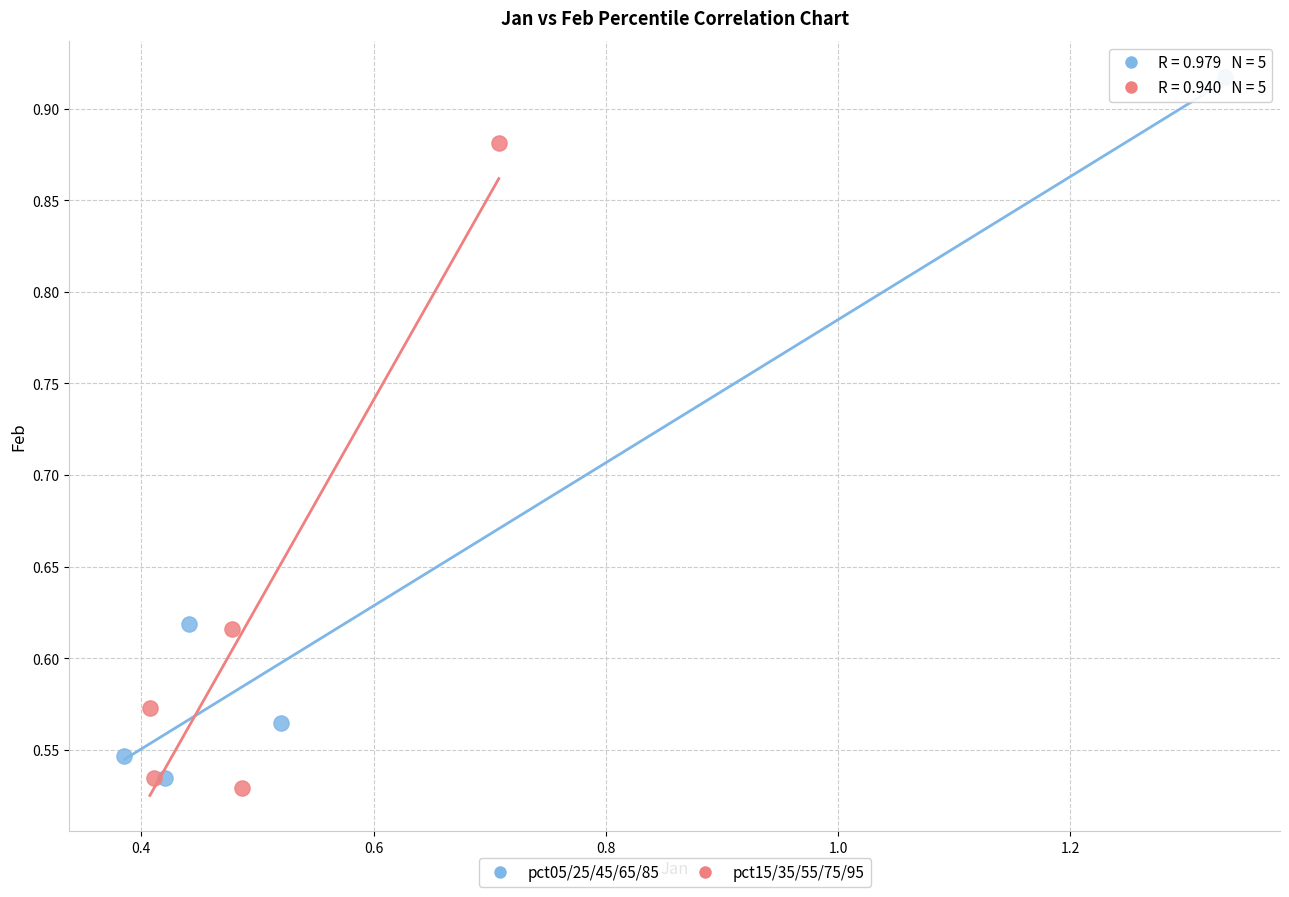

Which series reaches the maximum Y coordinate?

pct05/25/45/65/85